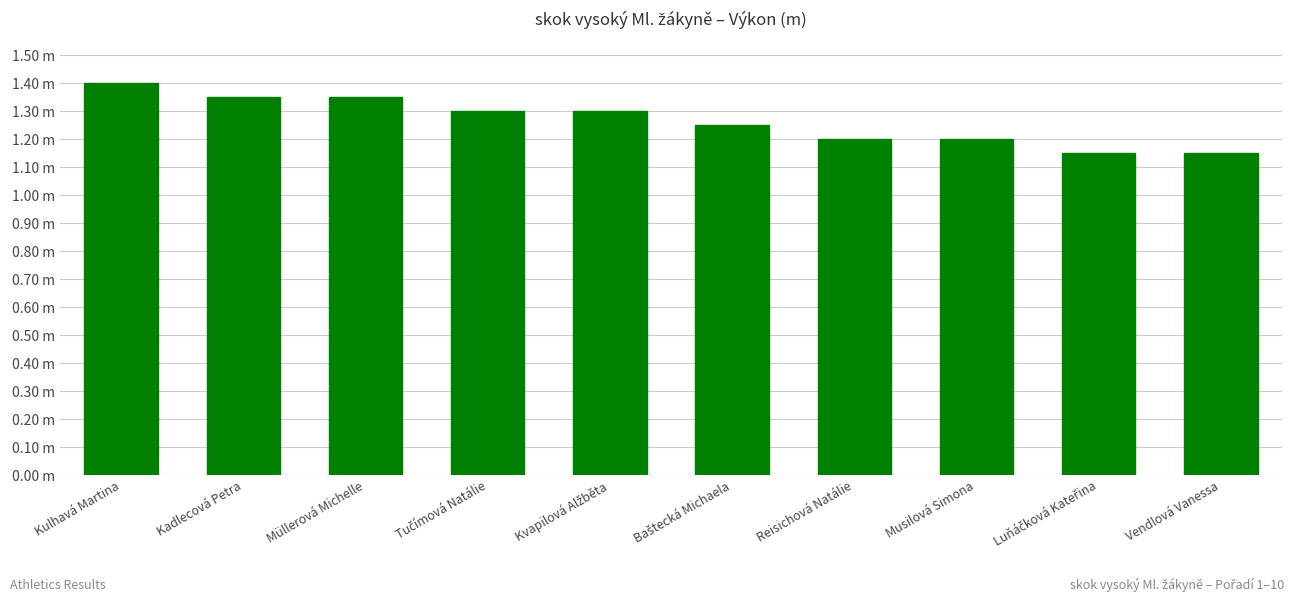

What is the greatest value displayed?

1.4